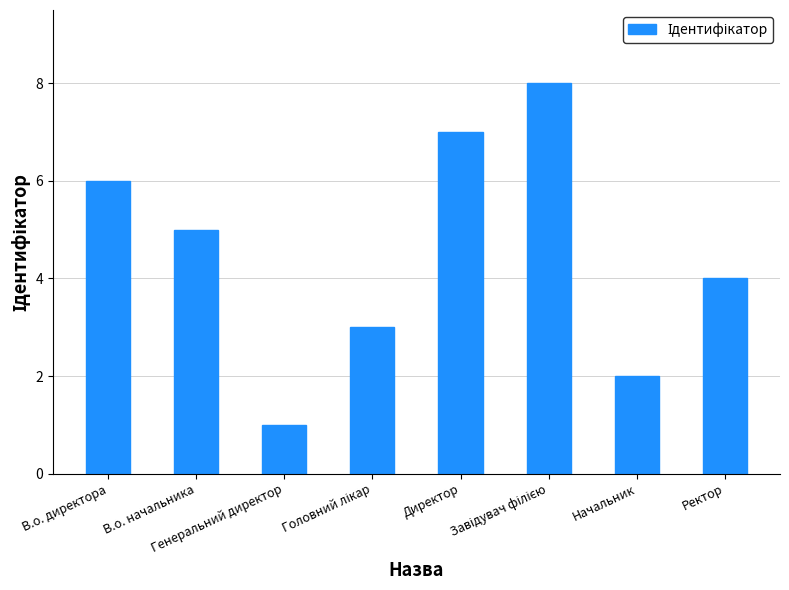

What position from the left is Начальник?

7